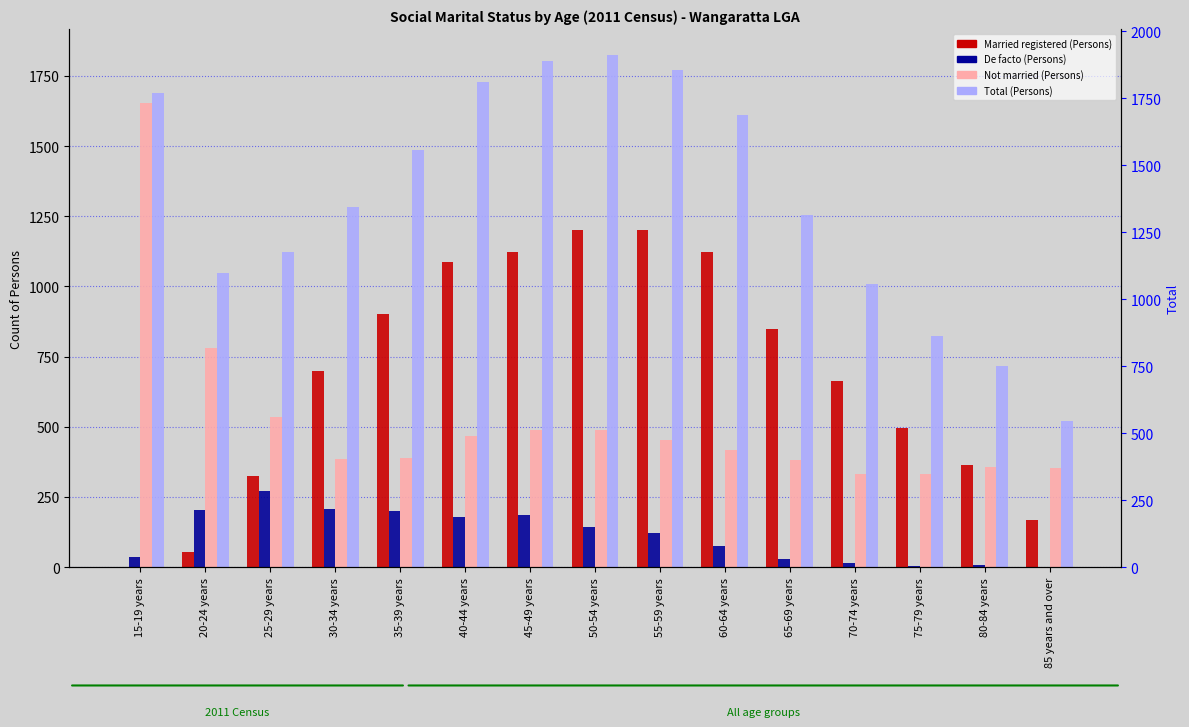

At 40-44 years, list the series in order from smallest to largest.

De facto (Persons), Not married (Persons), Married registered (Persons), Total (Persons)